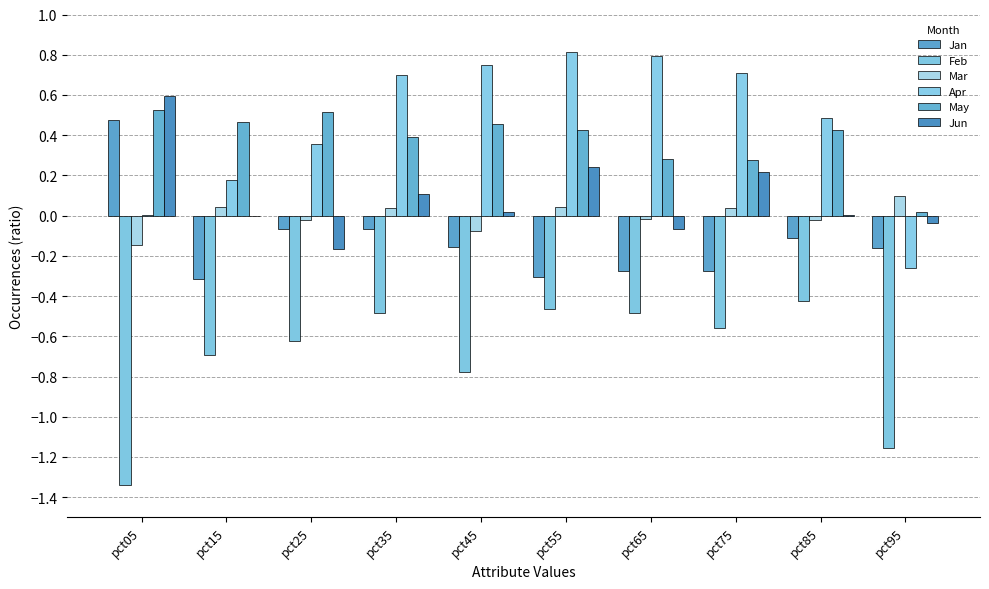

The Mar series shows -0.1 at pct45. True or false?

False